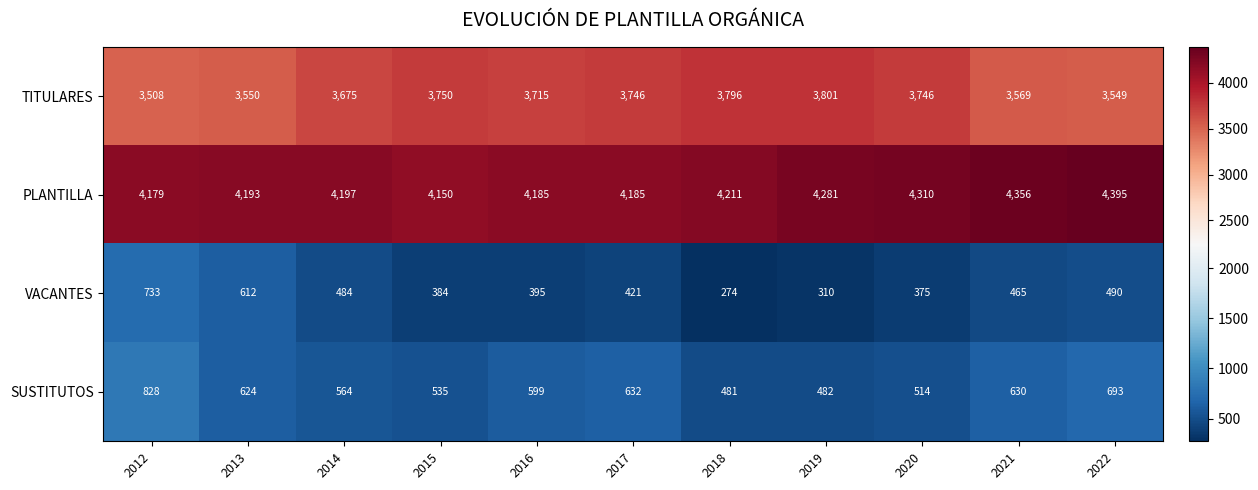

Where does the SUSTITUTOS series first go above 599?

2012